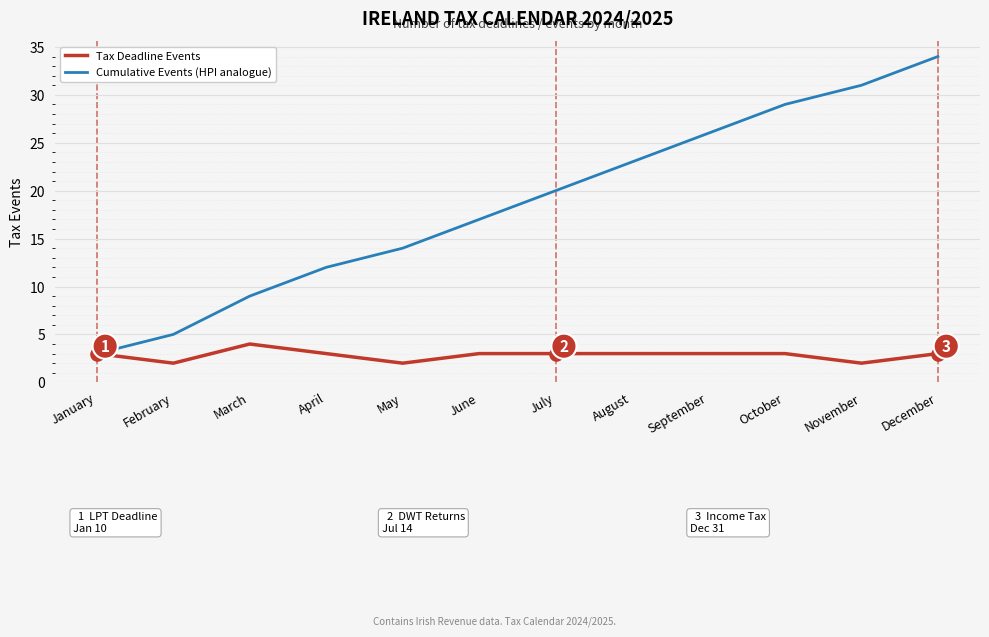

Which series has the largest total across all categories?

Cumulative Events (HPI analogue)